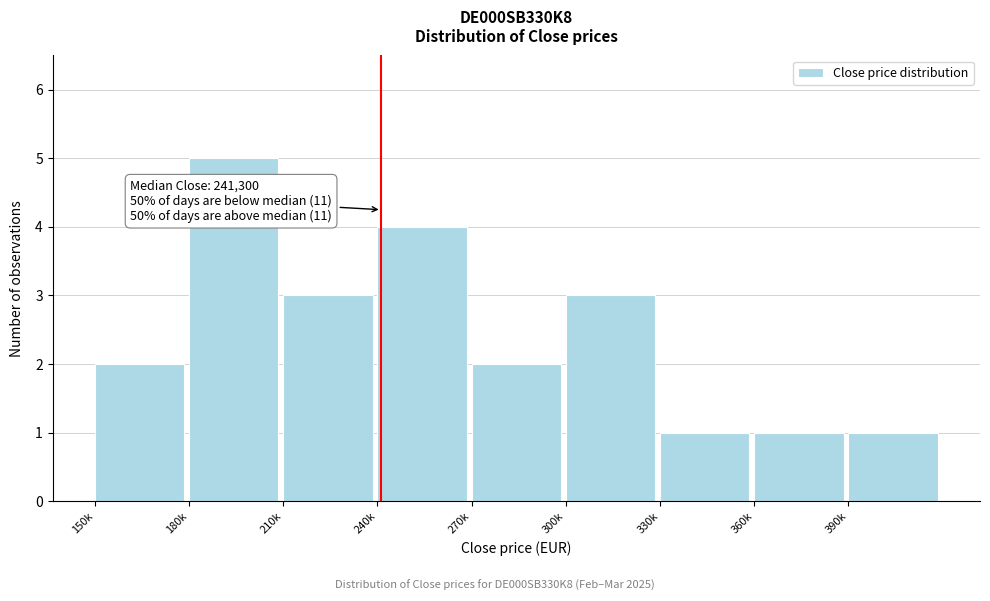

Reading left to right, what are all the values shown in this chart?

2	5	3	4	2	3	1	1	1